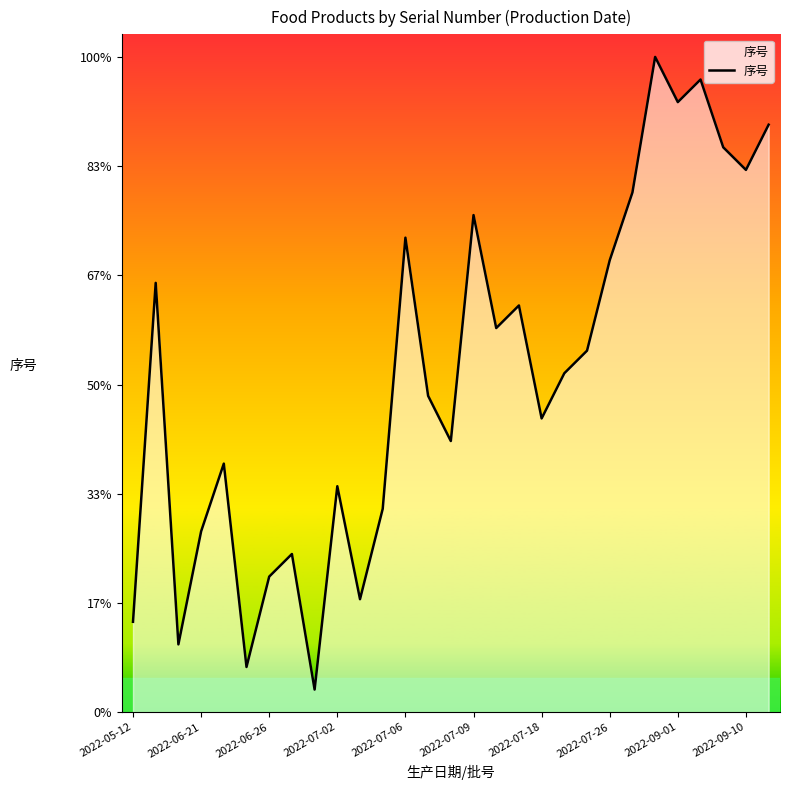

What position from the right is 14?

15